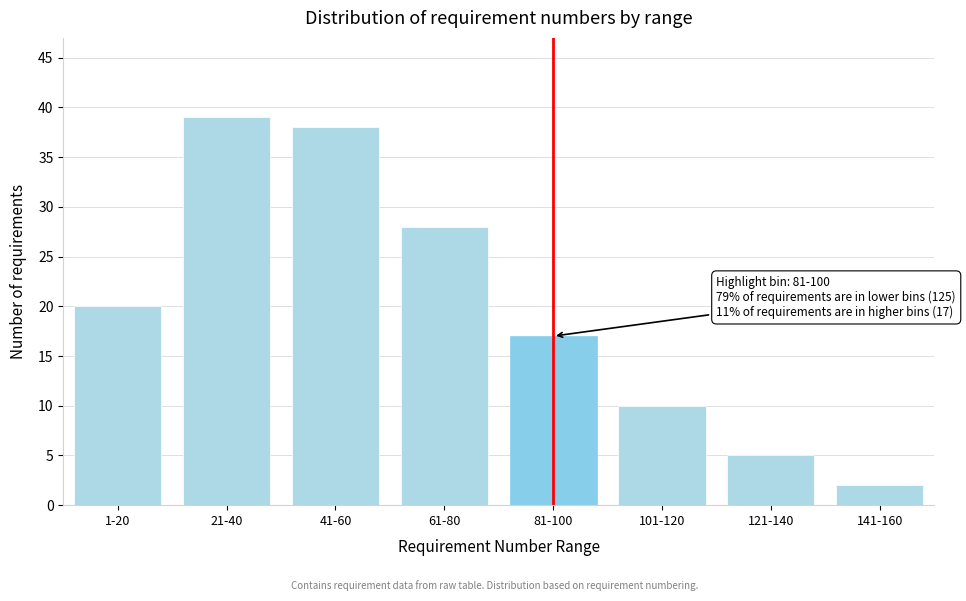

Reading right to left, list all the values displayed in this chart.

2	5	10	17	28	38	39	20